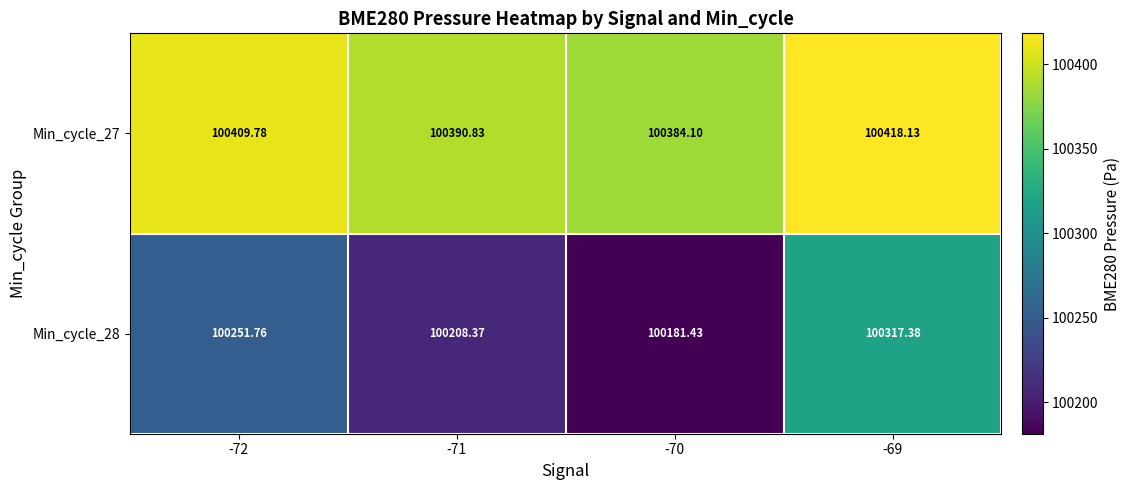

Is the value of Min_cycle_28 at -70 greater than the value of Min_cycle_27 at -71?

No